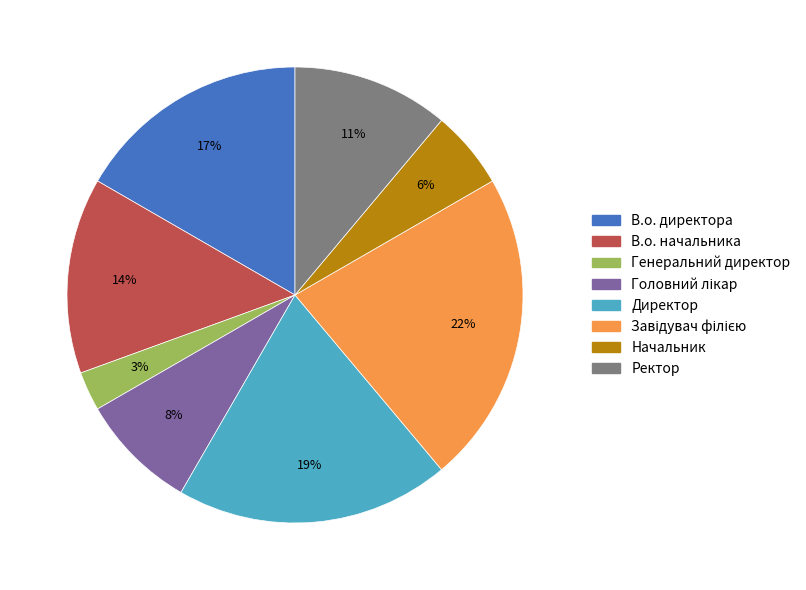

Is it true that В.о. начальника is 4% of the pie?

False